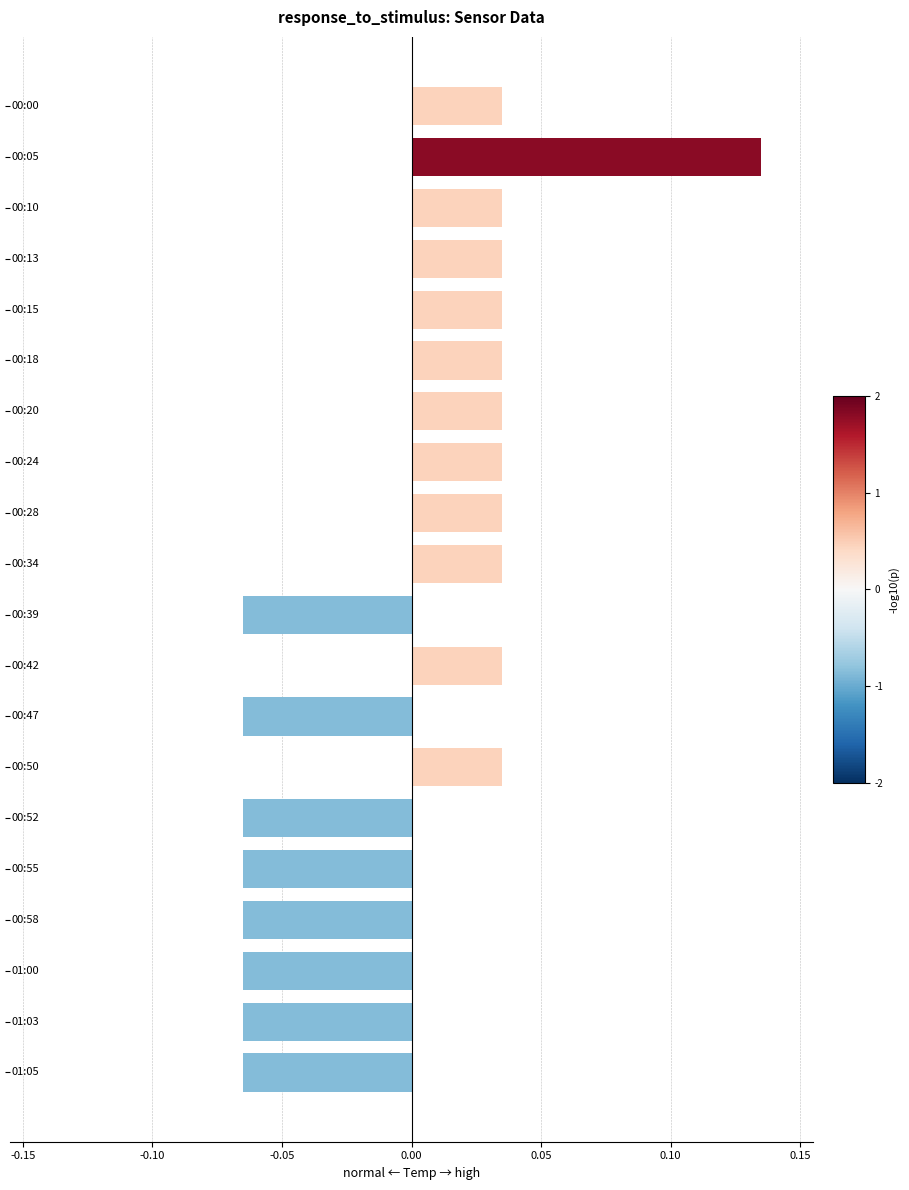

How many values are between 0 and 1?

12